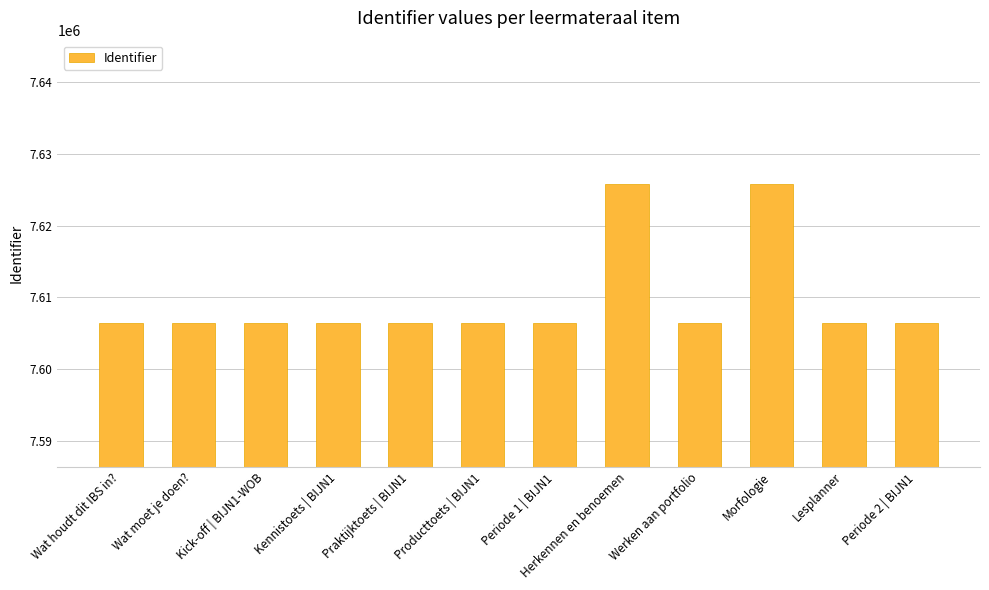

Where is the data nearest to the value 7616110?

Periode 2 | BIJN1